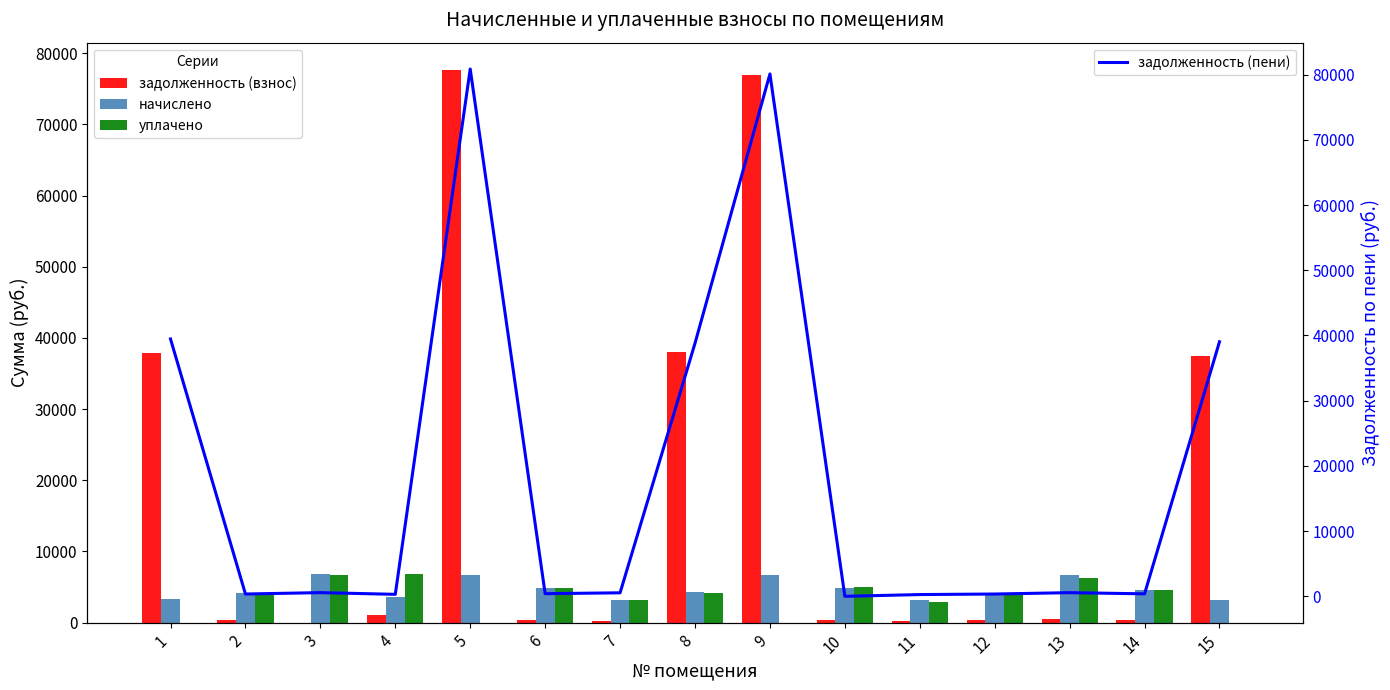

The уплачено series shows -3160.3 at 5. True or false?

False